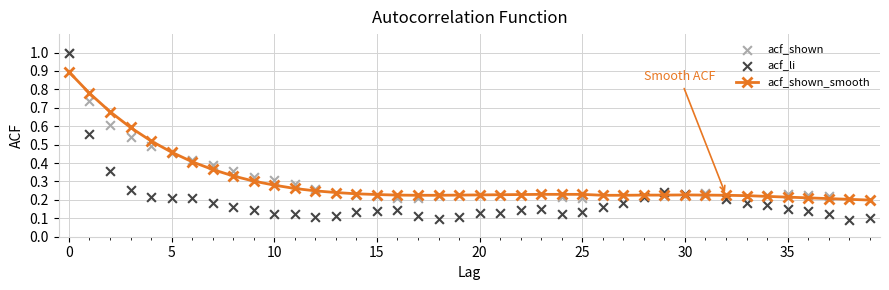

At how many categories does at least one series exceed 0?

40